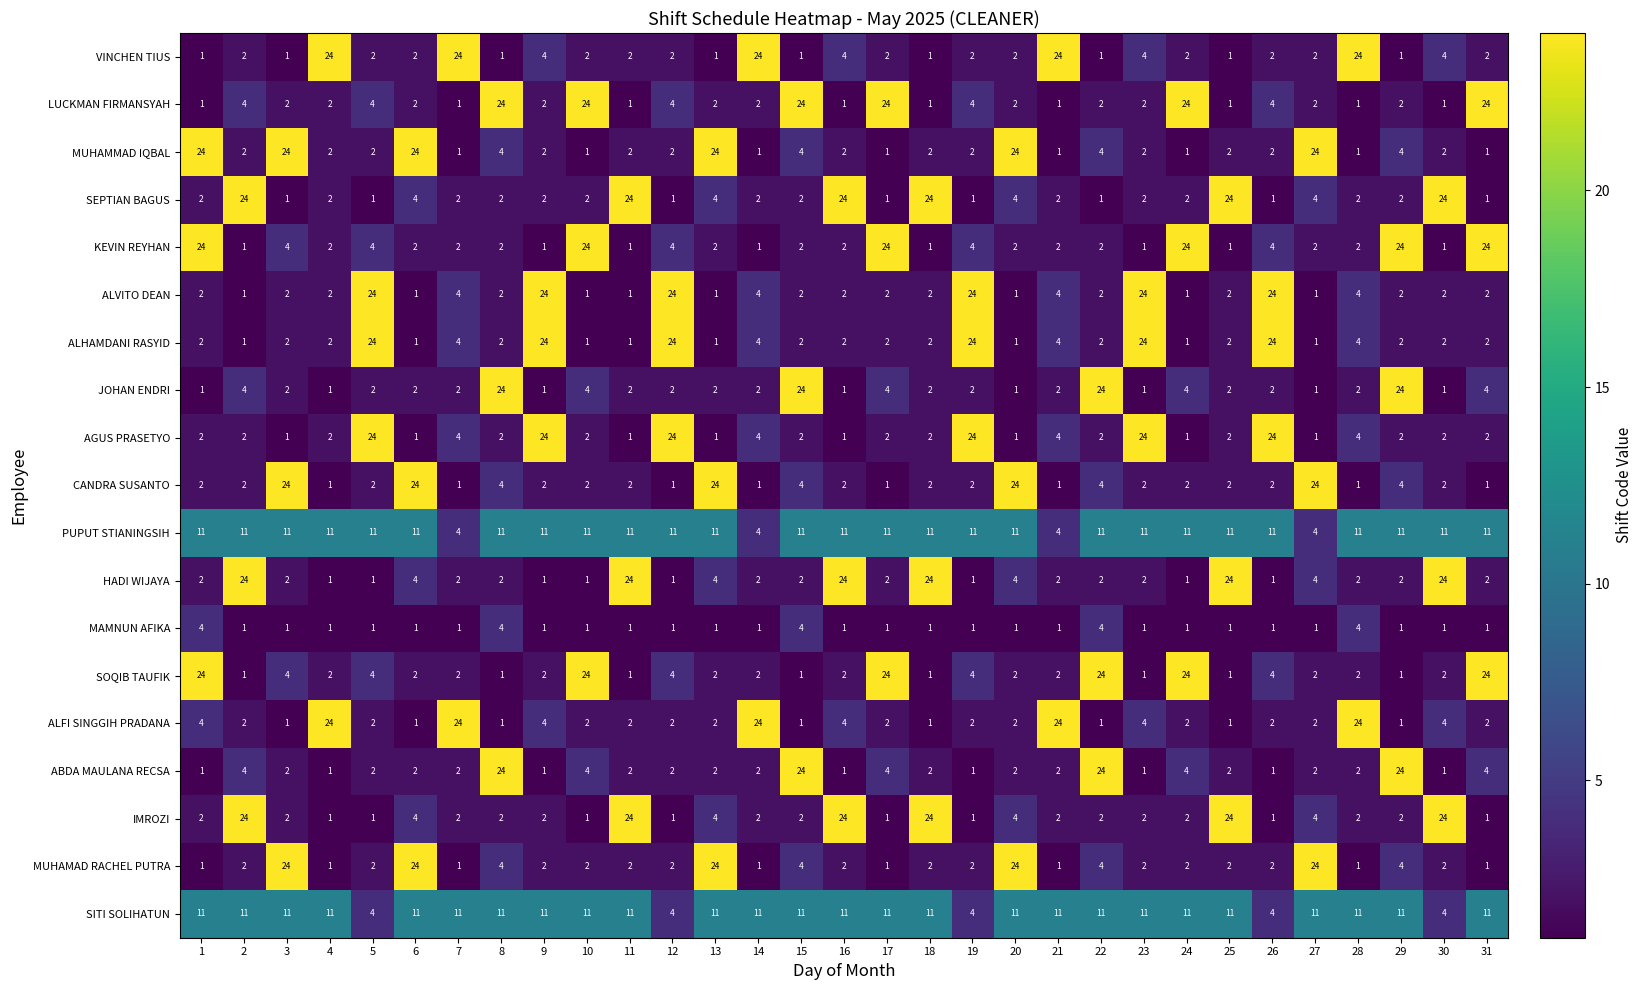

What is the spread (max minus min) of values at 23?

23